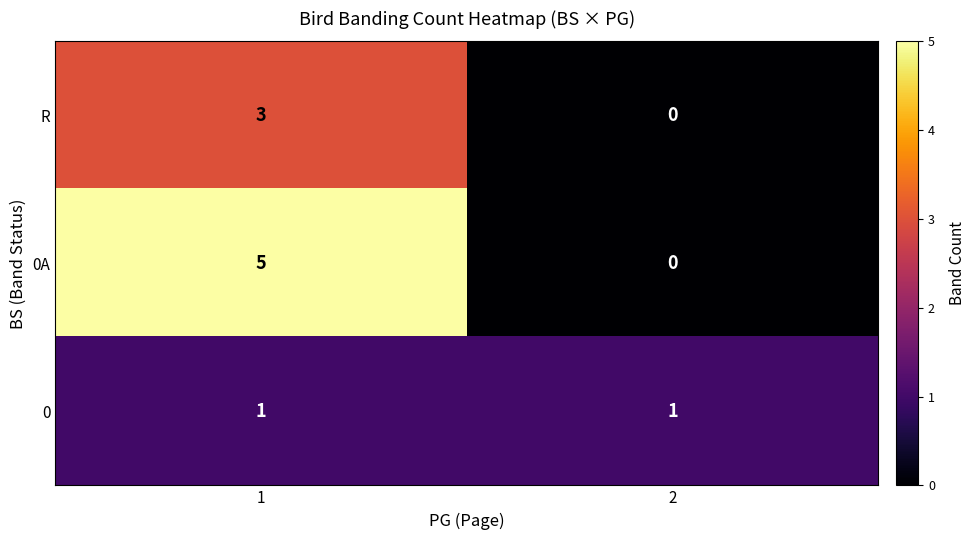

What is the difference between the maximum and minimum values in the R series?

3